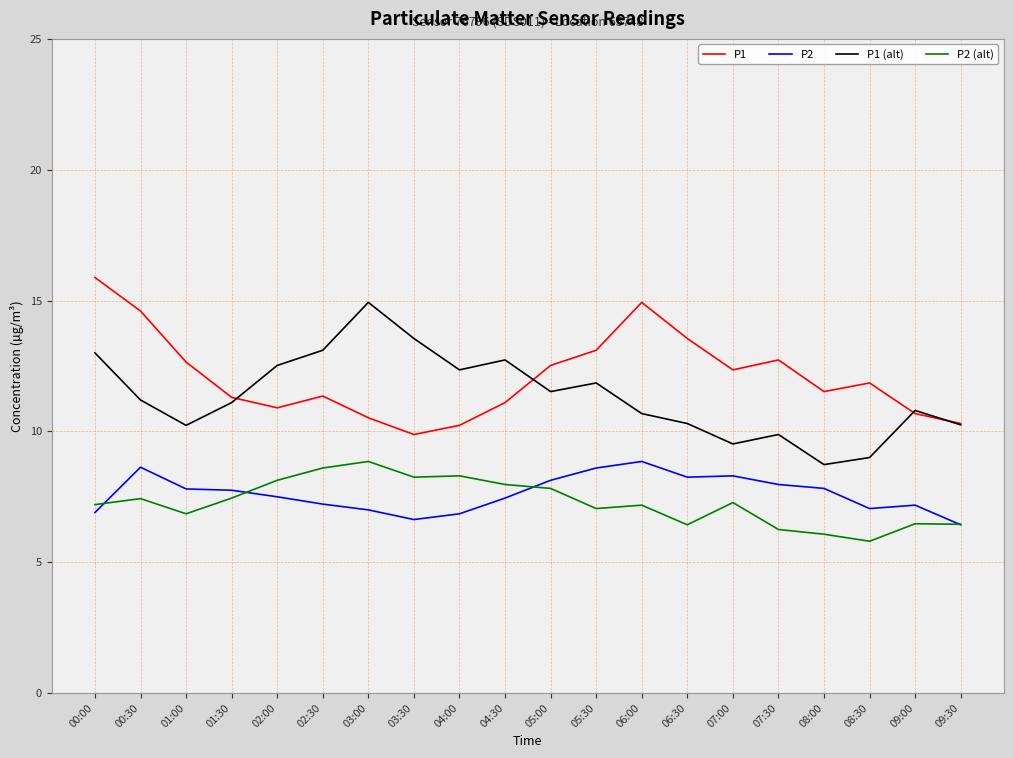

True or false: P2 (alt) and P1 intersect in this chart.

False